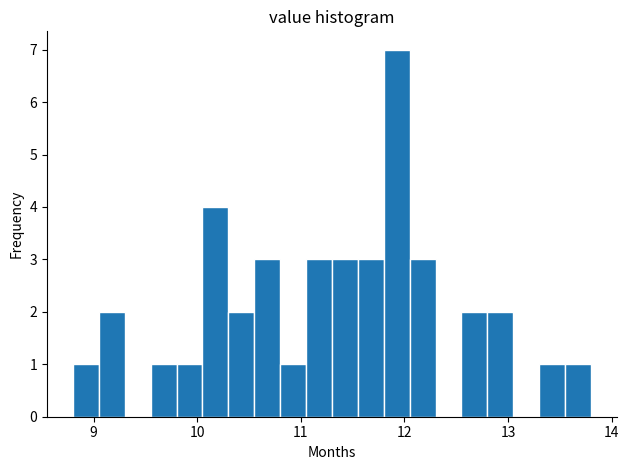

Around what value on the x-axis is the tallest bar? Give the approximate position of its centre, as read against the axis.

11.9